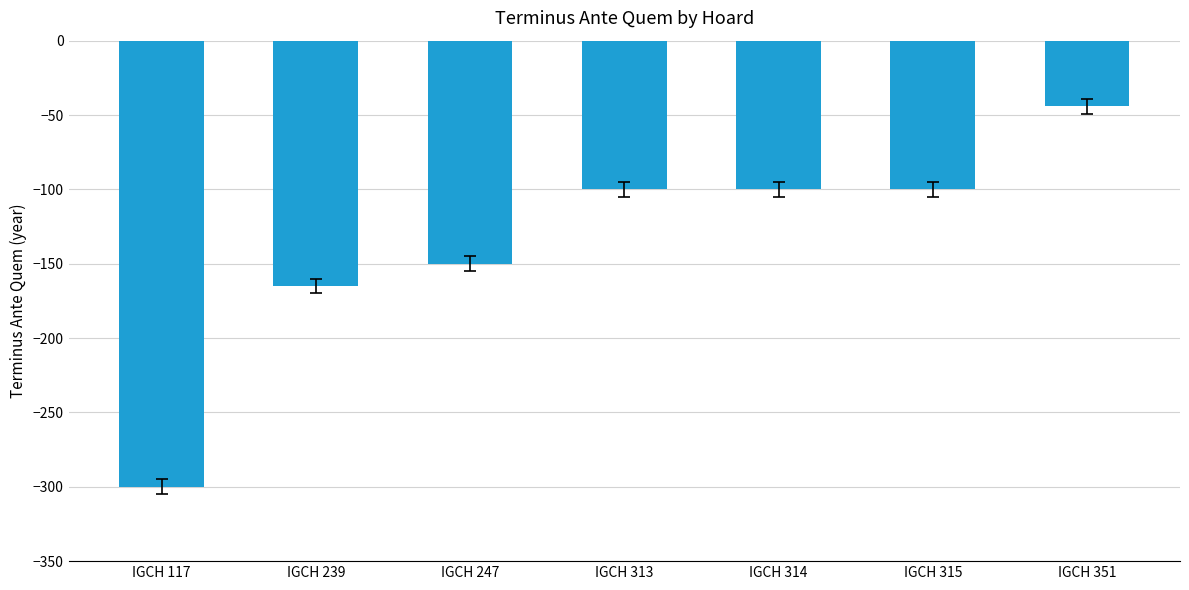

Which label corresponds to the largest value in the chart?

IGCH 351